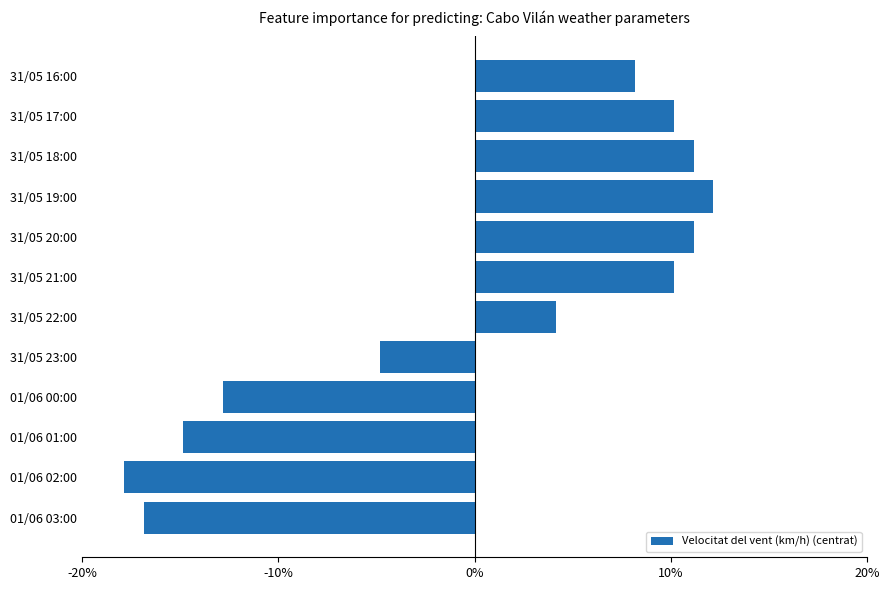

At which category does the chart reach its minimum across all series?

01/06 02:00